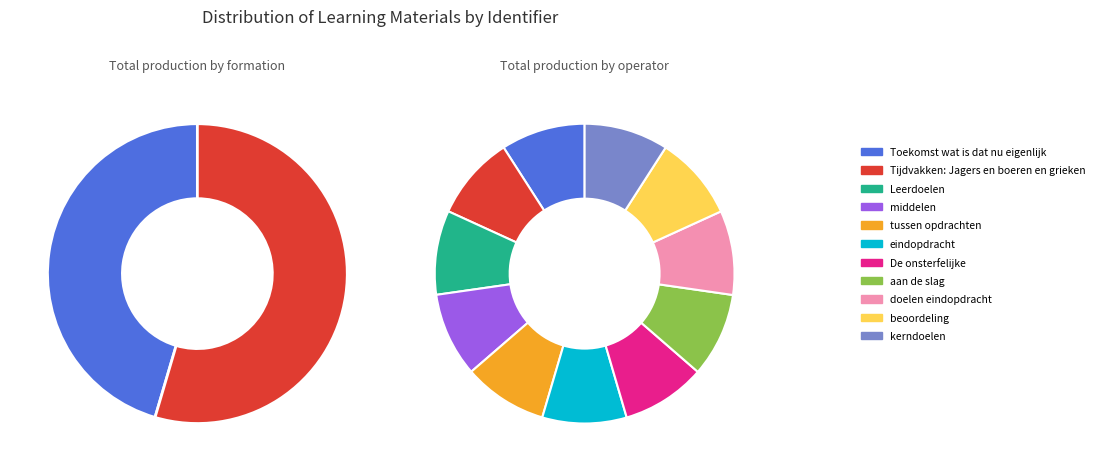

What is the smallest slice in the pie chart?

Toekomst wat is dat nu eigenlijk